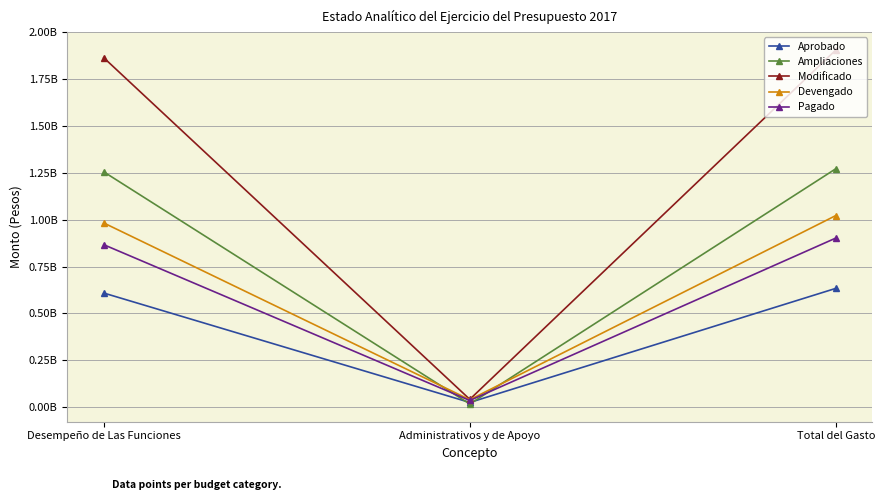

What is the difference between the Ampliaciones values at Total del Gasto and Desempeño de Las Funciones?

16623950.1